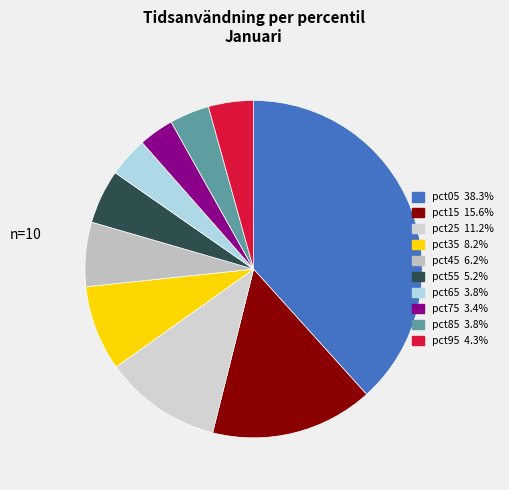

To the nearest percent, what is the combined percentage of pct85 and pct75?

7%